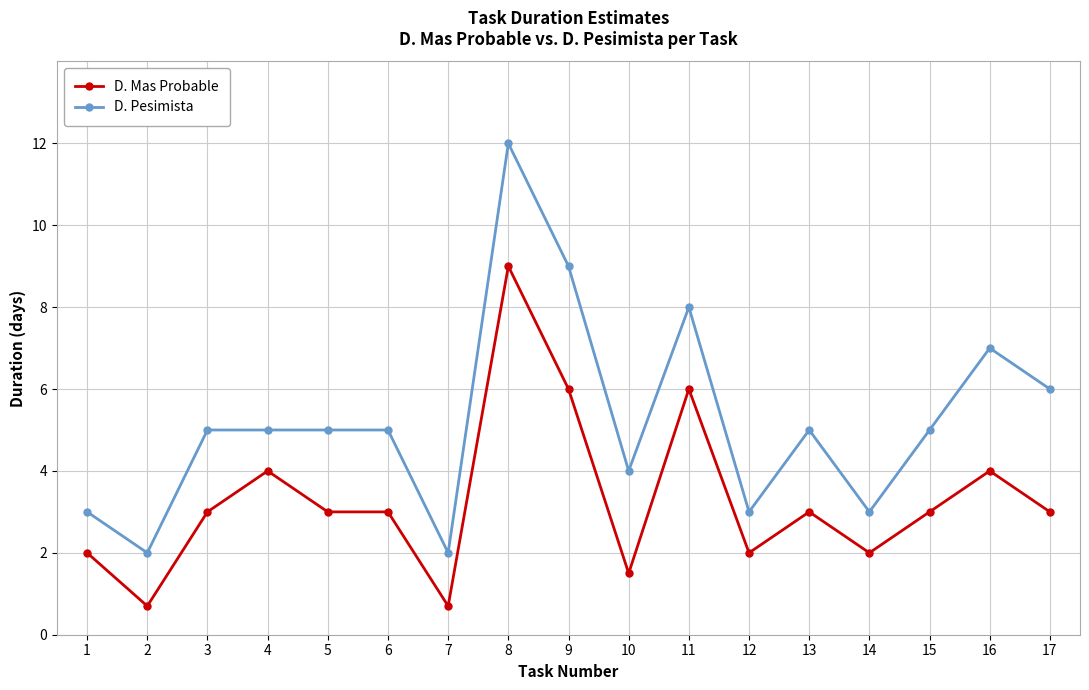

List the series in order of their peak value, highest first.

D. Pesimista, D. Mas Probable